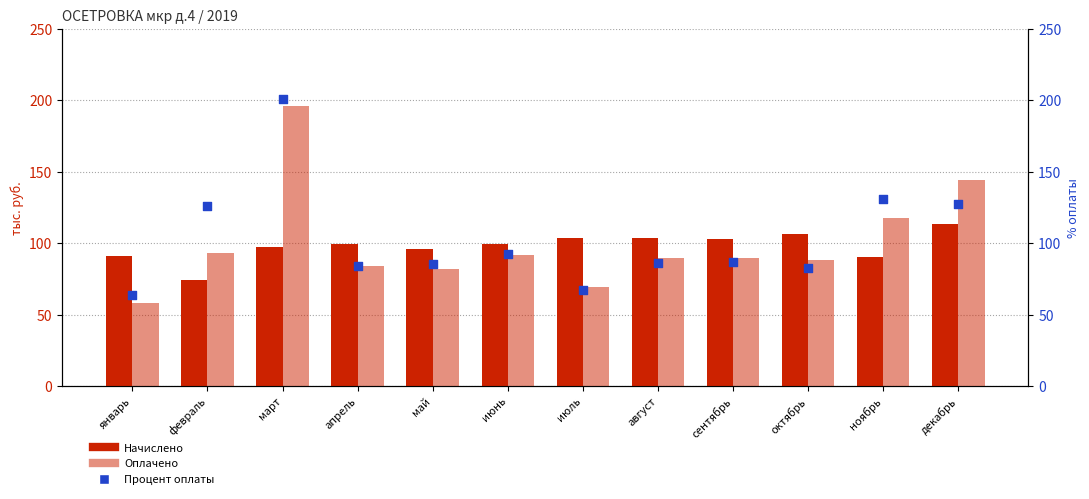

At which category is the sum across all series the highest?

март